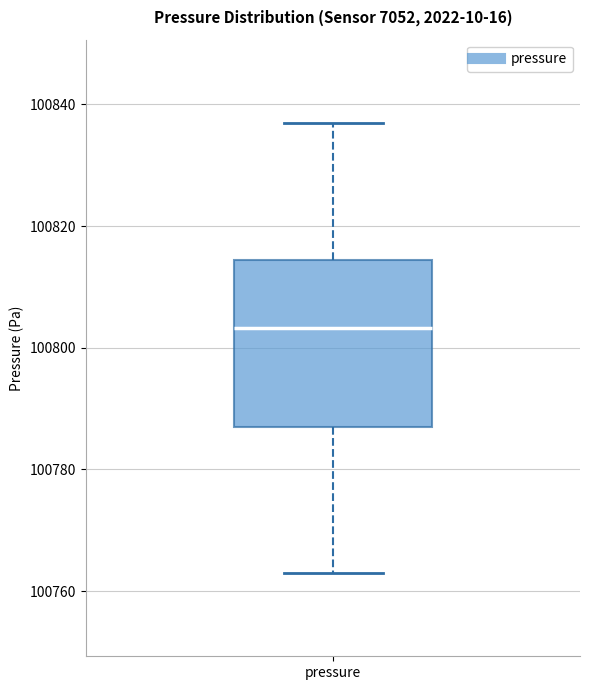

Transcribe this box plot: give where the median line is, the range the box spans, and where the two whiskers end, as read against the y-axis. The values are not printed on the chart, so give them approximately, as read against the axis.

median 100804, box 100788 to 100814, whiskers 100764 to 100836